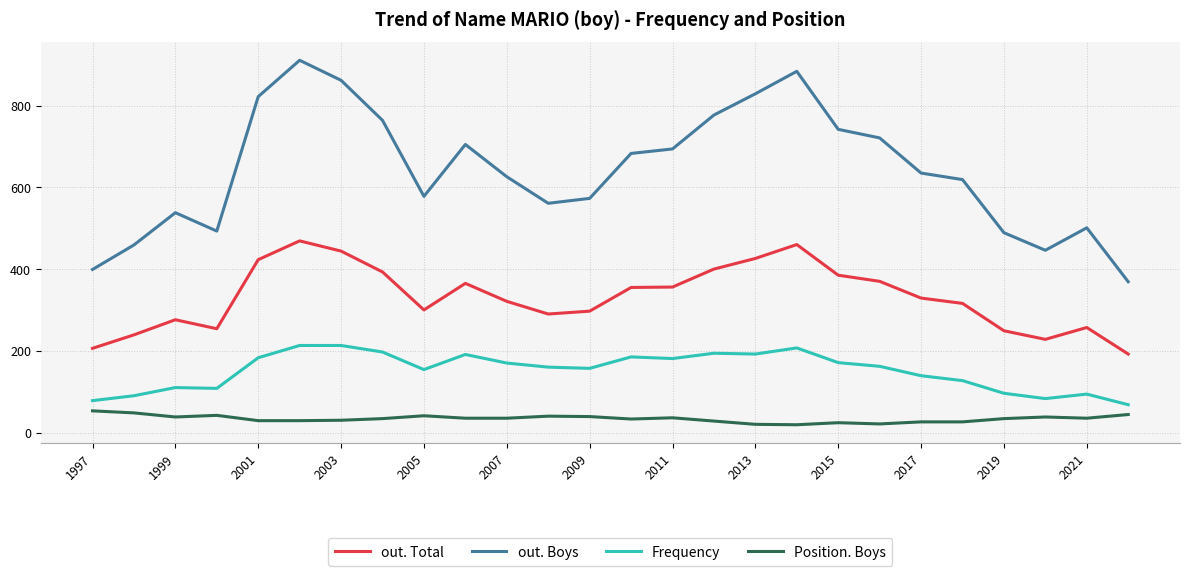

What is the highest value of the Position. Boys series?

53